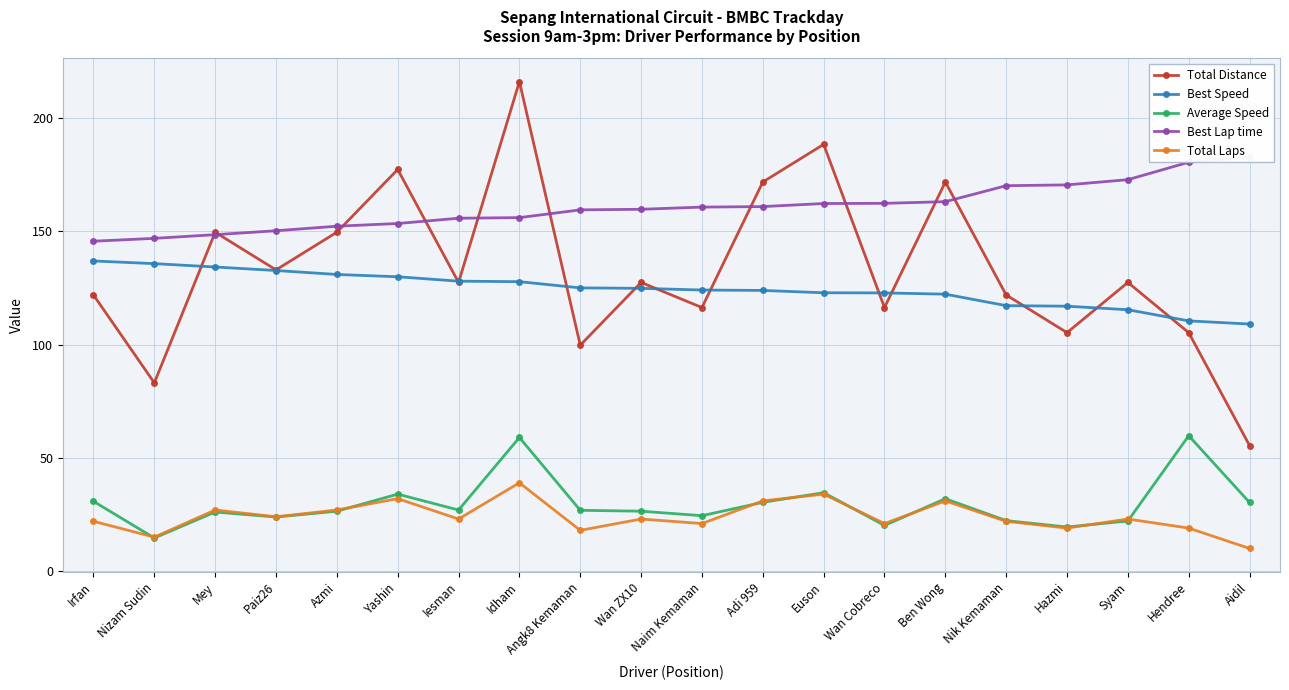

Is it true that Best Speed equals 127.8 at Idham?

True